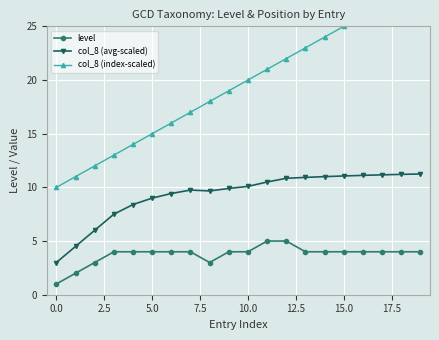

The value of level at 0.0 is 1.0. True or false?

True